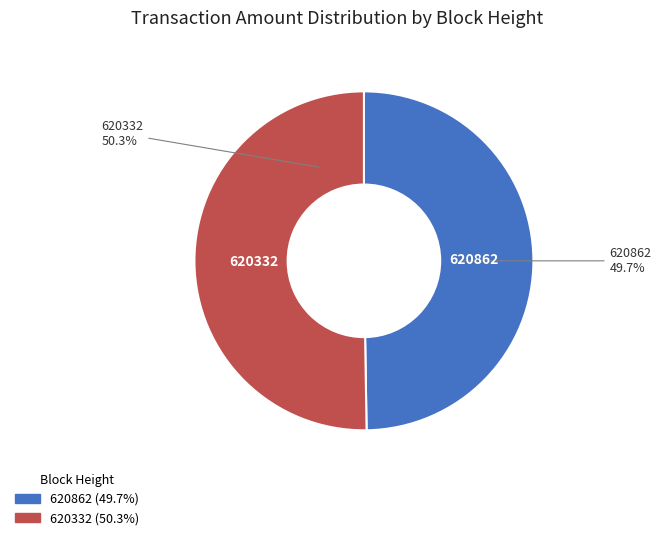

The 620332 slice represents 50% of the pie. True or false?

True